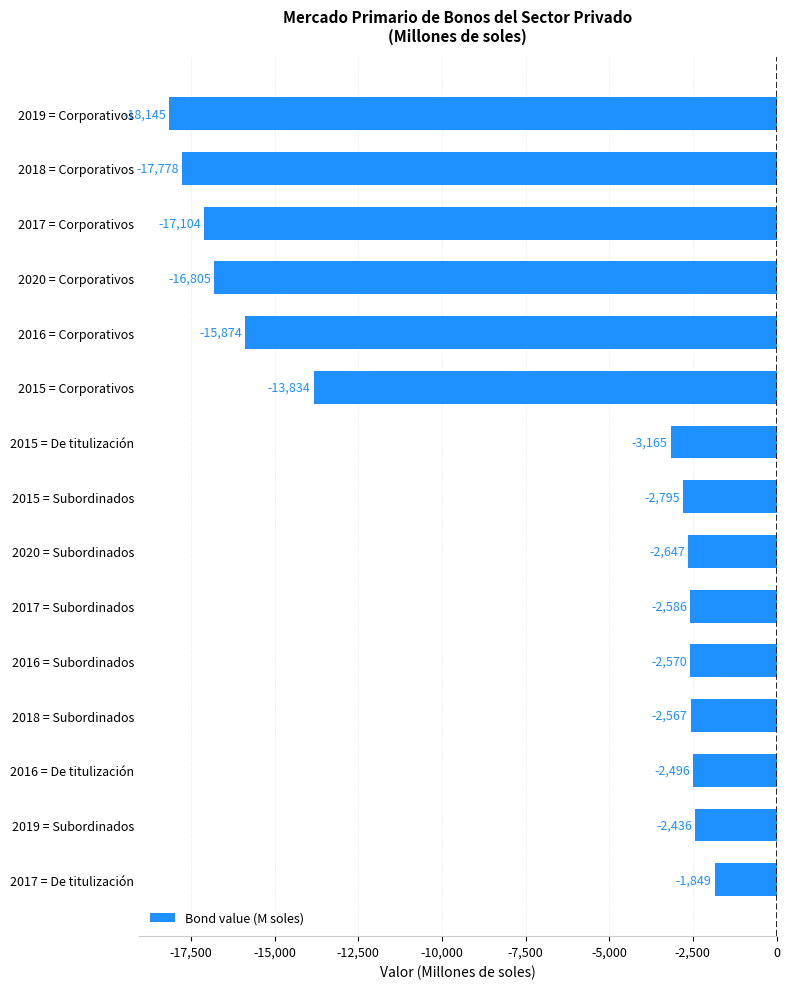

What is the value of the 15th bar from the top?

-1849.1